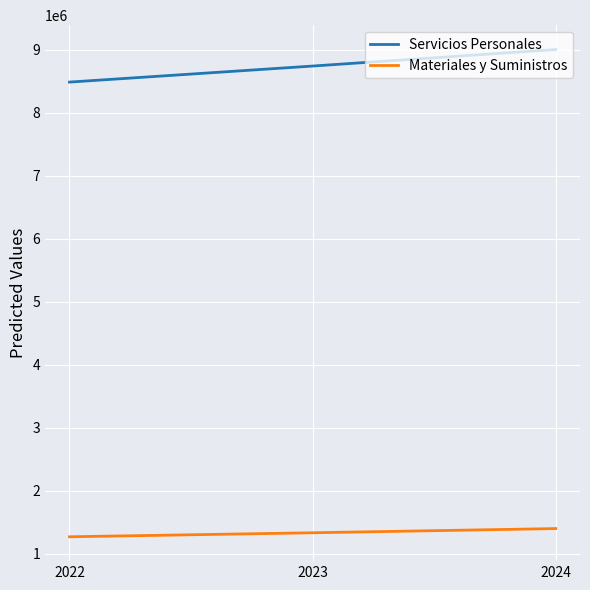

What is the smallest value displayed?

1270723.4